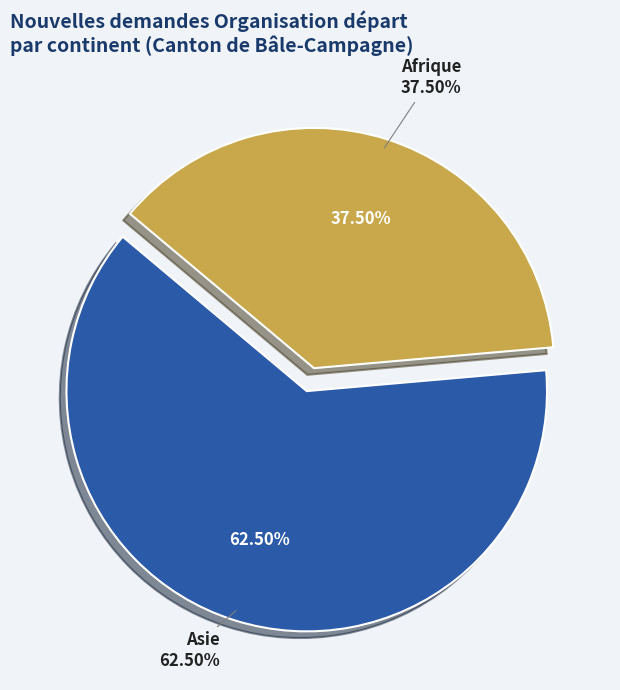

The Asie slice represents 44% of the pie. True or false?

False